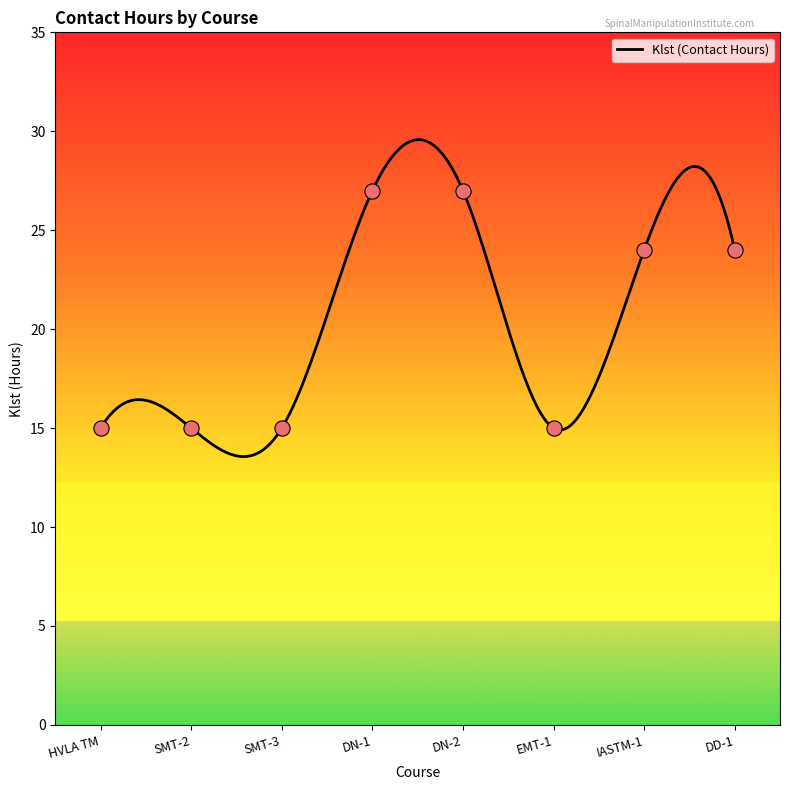

What is the change in value from SMT-3 to DN-2?

+12